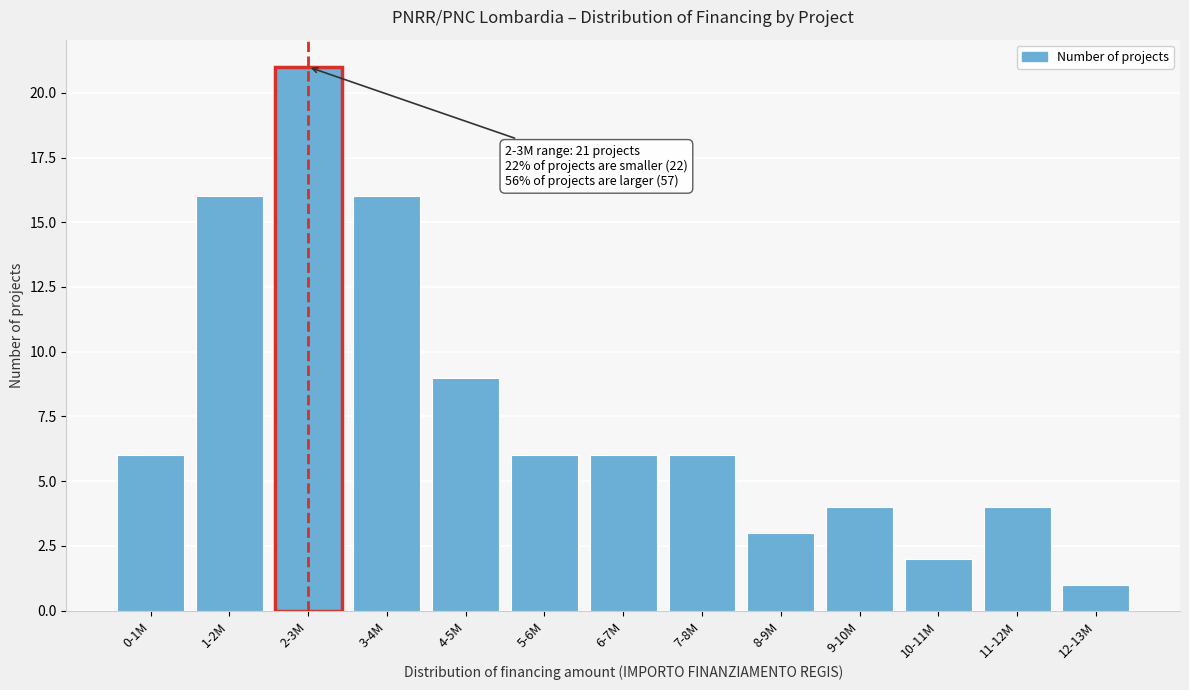

Reading left to right, extract all data points from this chart.

6	16	21	16	9	6	6	6	3	4	2	4	1